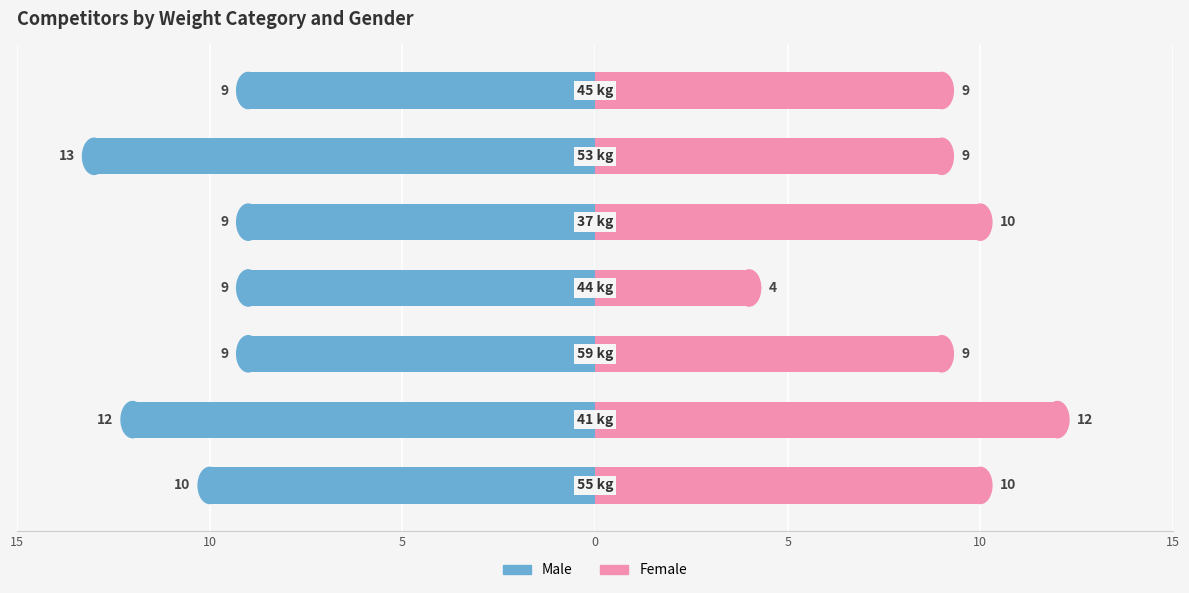

How many series are shown in this chart?

2